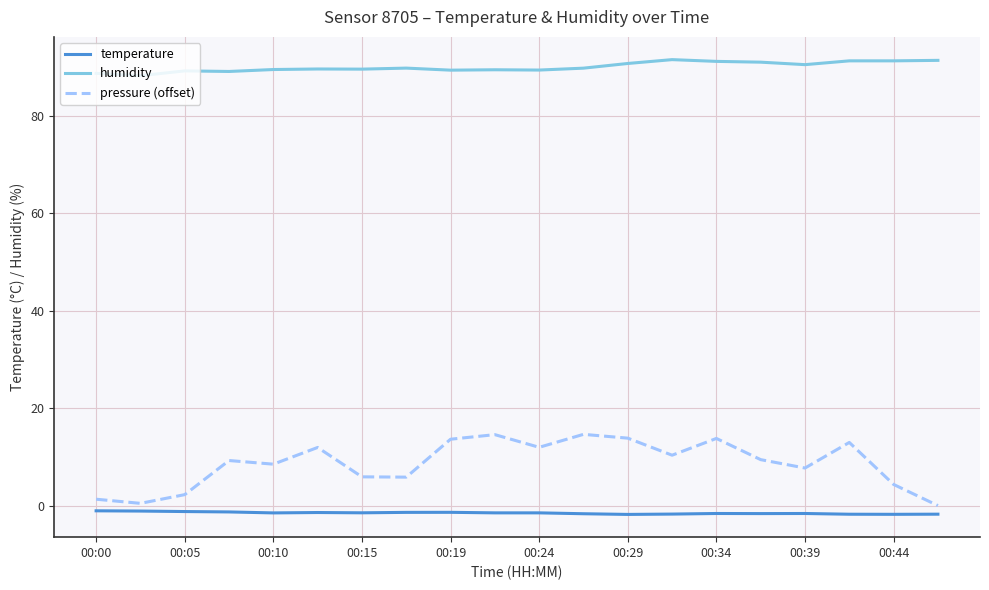

Which series has the largest total across all categories?

humidity